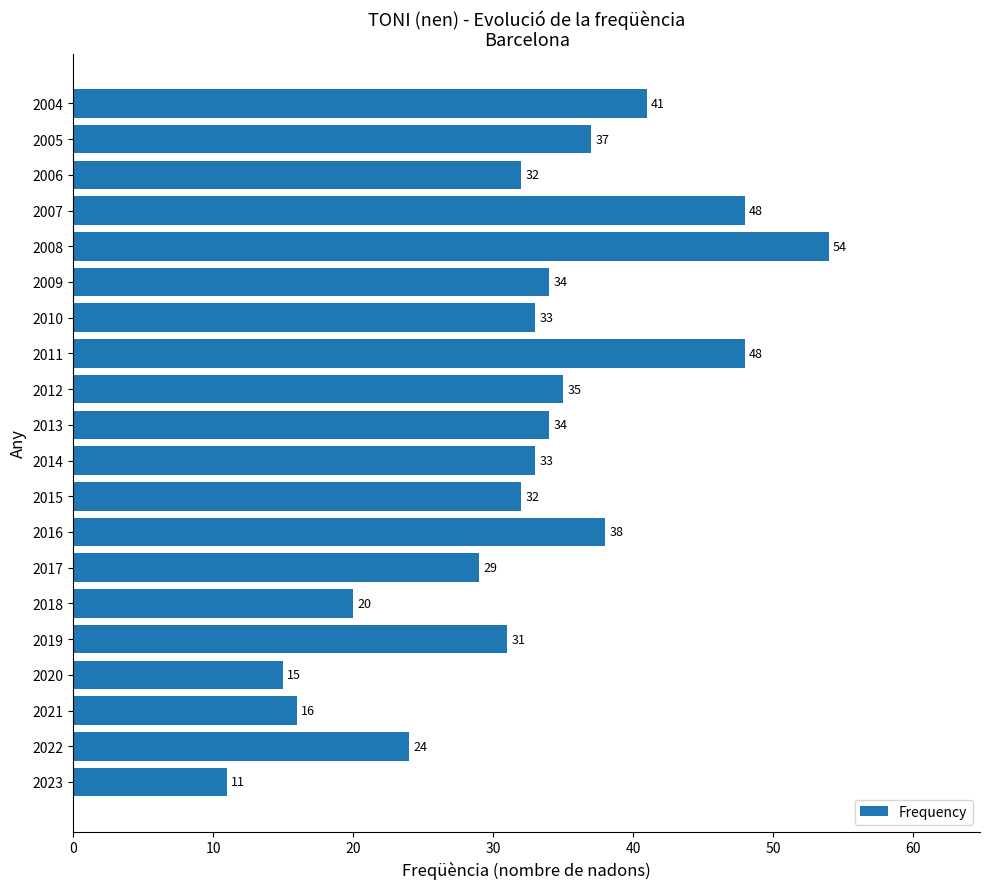

True or false: the data shows 31 at 2019.

True